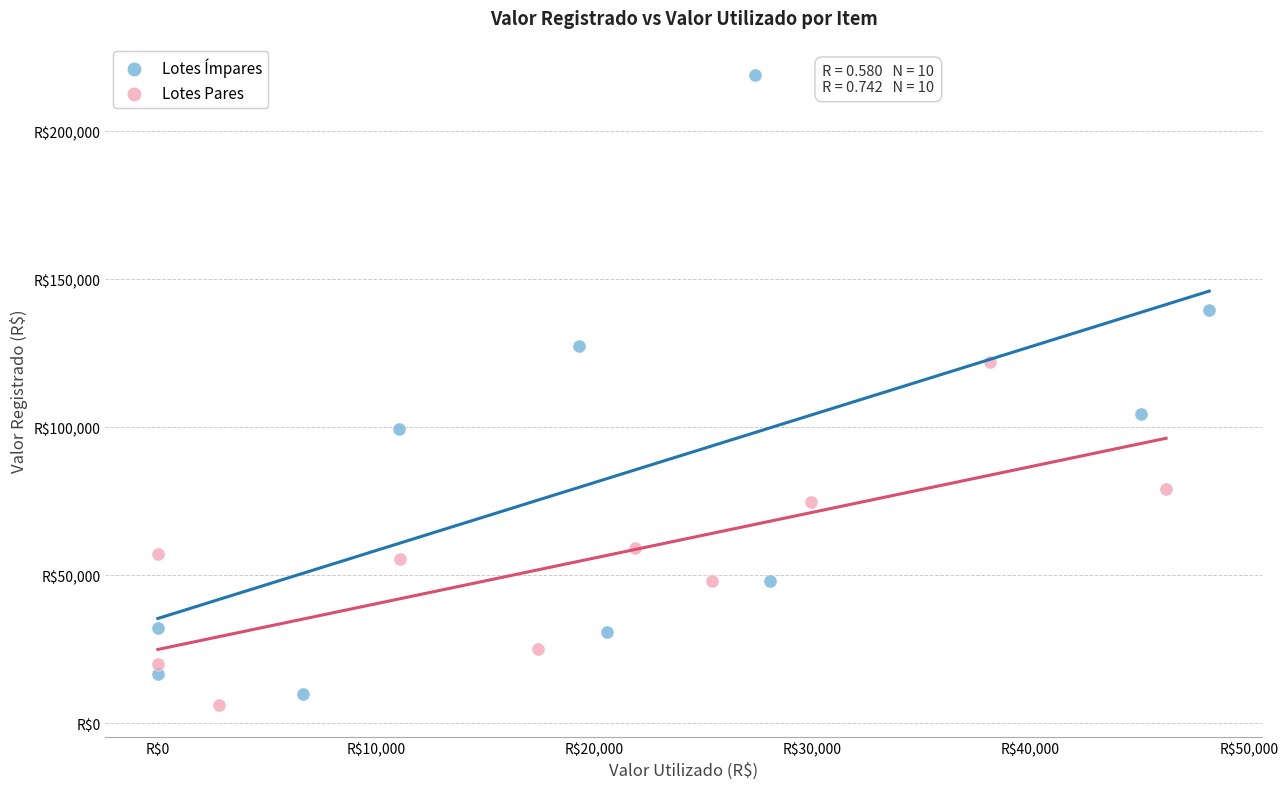

Which series has the widest spread of Y values?

Lotes Ímpares